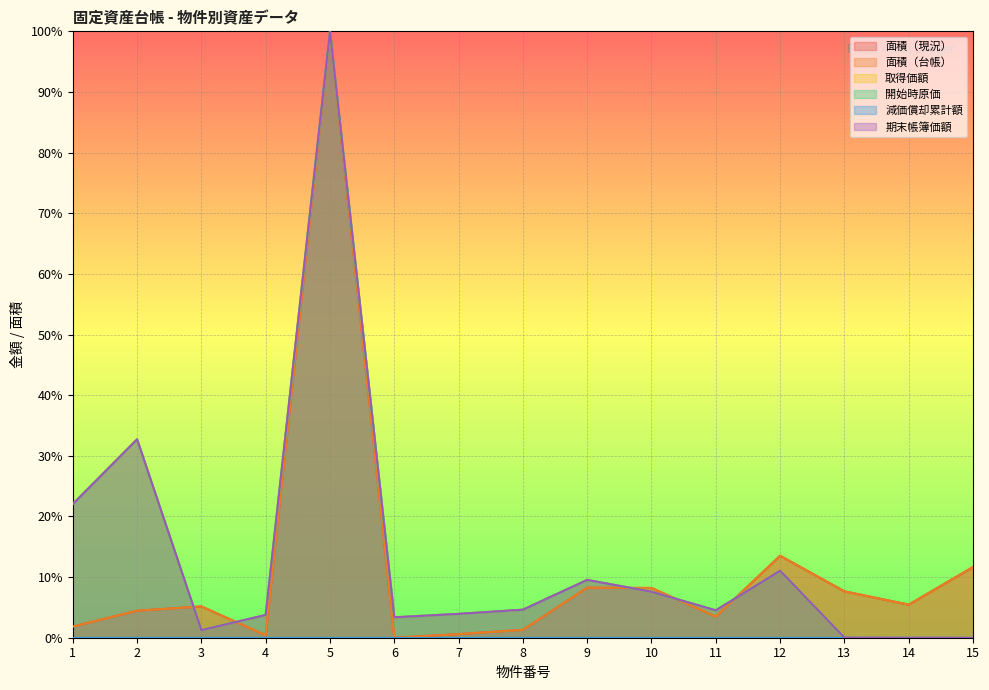

Reading left to right, extract all data points from this chart.

面積（現況）: 0.0	0.0	0.1	0.0	1.0	0.0	0.0	0.0	0.1	0.1	0.0	0.1	0.1	0.1	0.1
面積（台帳）: 0.0	0.0	0.1	0.0	1.0	0.0	0.0	0.0	0.1	0.1	0.0	0.1	0.1	0.1	0.1
取得価額: 0.2	0.3	0.0	0.0	1.0	0.0	0.0	0.0	0.1	0.1	0.0	0.1	0.0	0.0	0.0
開始時原価: 0.2	0.3	0.0	0.0	1.0	0.0	0.0	0.0	0.1	0.1	0.0	0.1	0.0	0.0	0.0
期末帳簿価額: 0.2	0.3	0.0	0.0	1.0	0.0	0.0	0.0	0.1	0.1	0.0	0.1	0.0	0.0	0.0